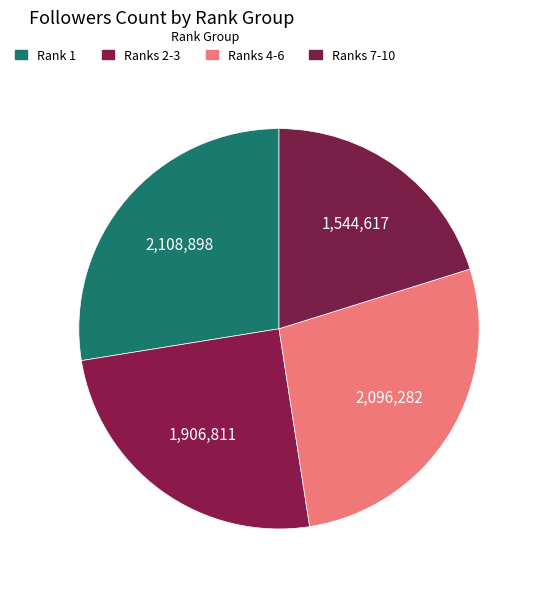

How many segments does this pie chart have?

4